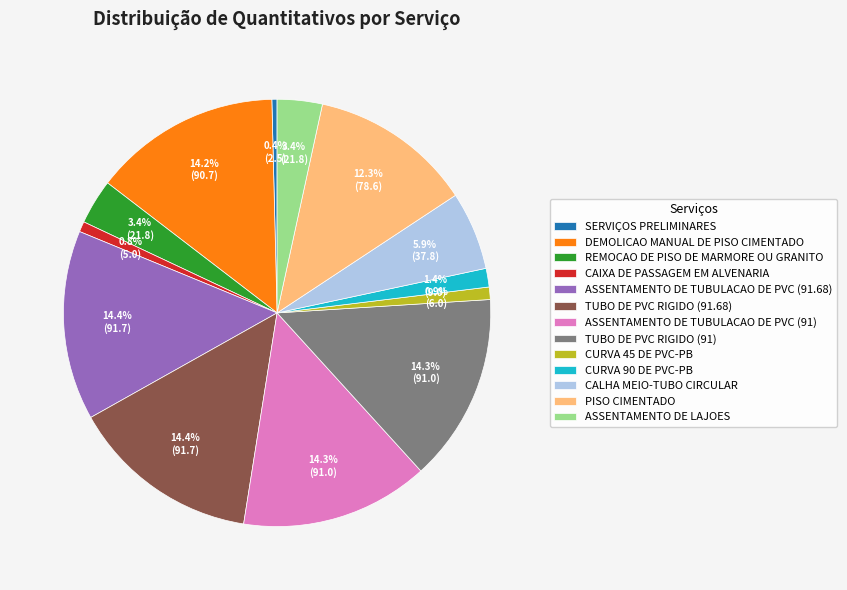

To the nearest percent, what percentage of the pie is DEMOLICAO MANUAL DE PISO CIMENTADO?

14%